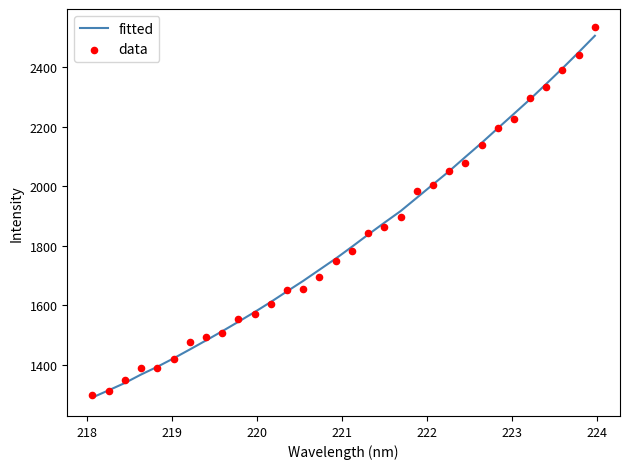

Which series has the largest total across all categories?

fitted